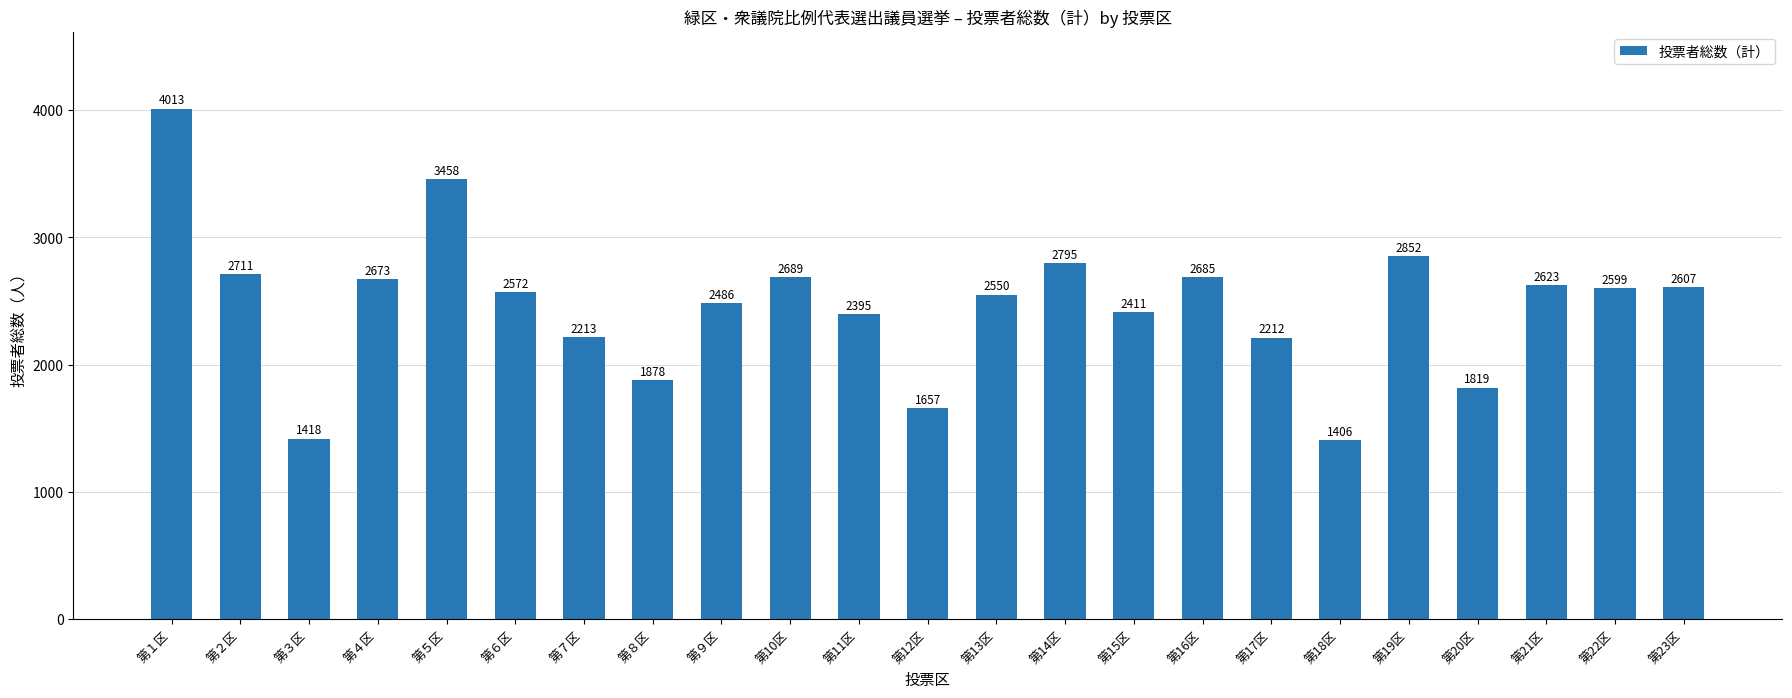

At which label is the value closest to 2709?

第２区